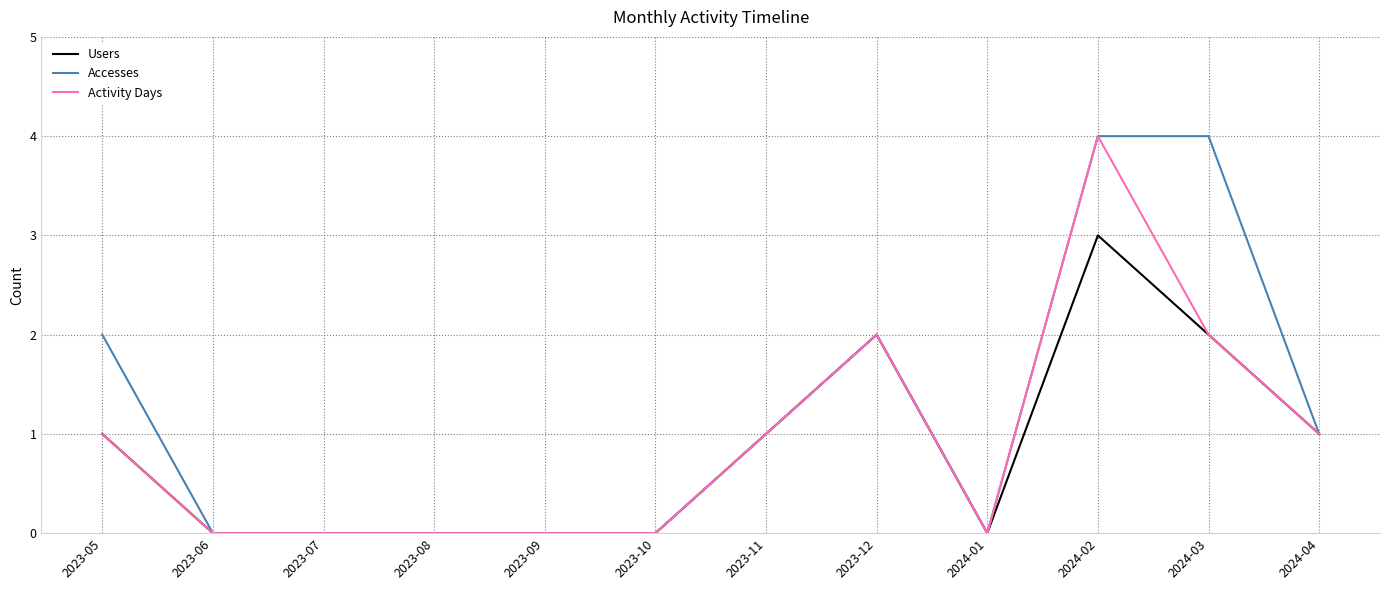

How many lines are shown in the chart?

3